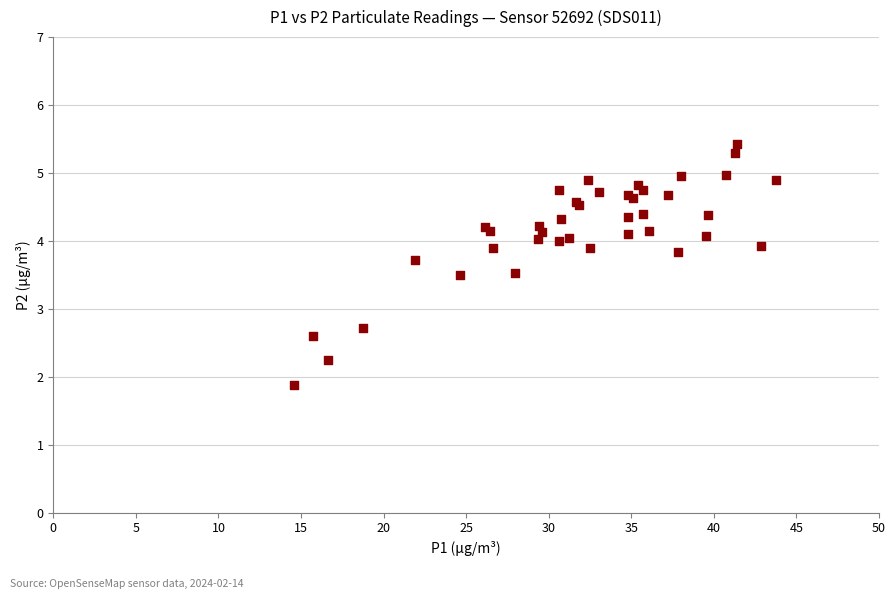

What Y value in the scatter plot is closest to 3?

2.7